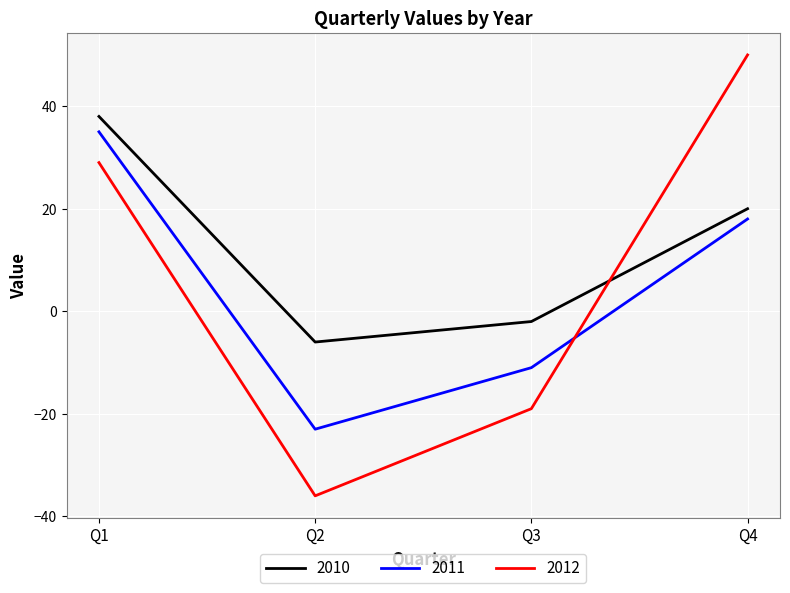

Count the number of categories in the chart.

4